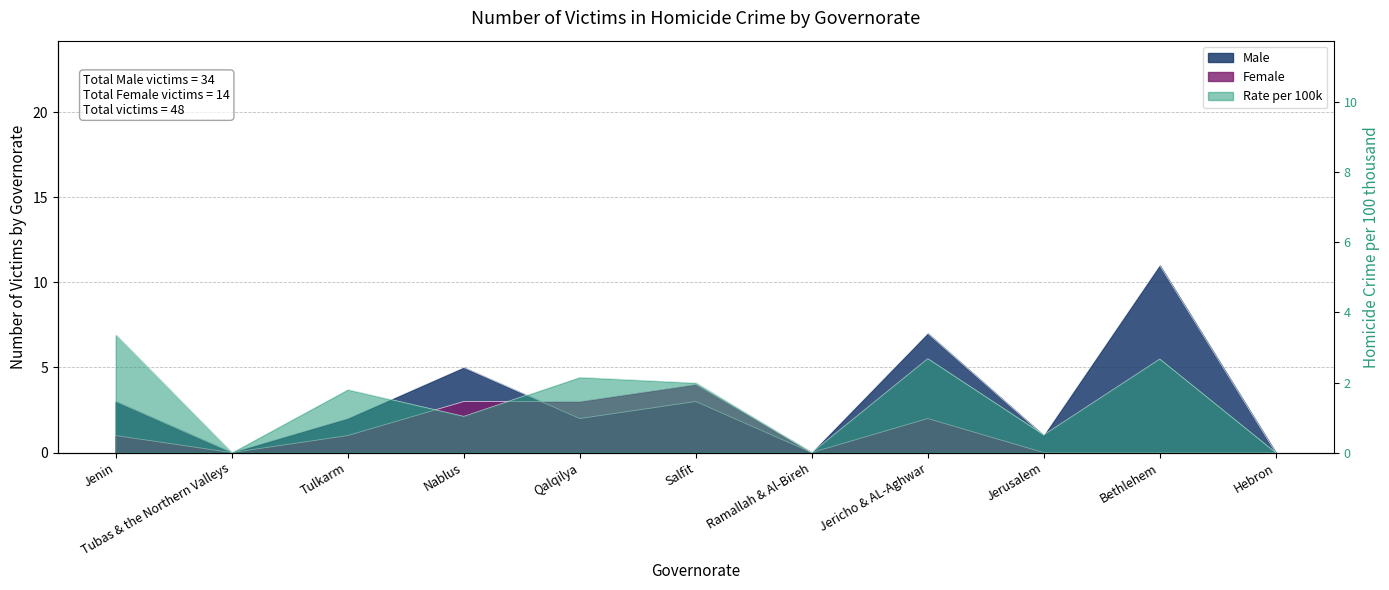

How many Female values are between 0 and 3?

10